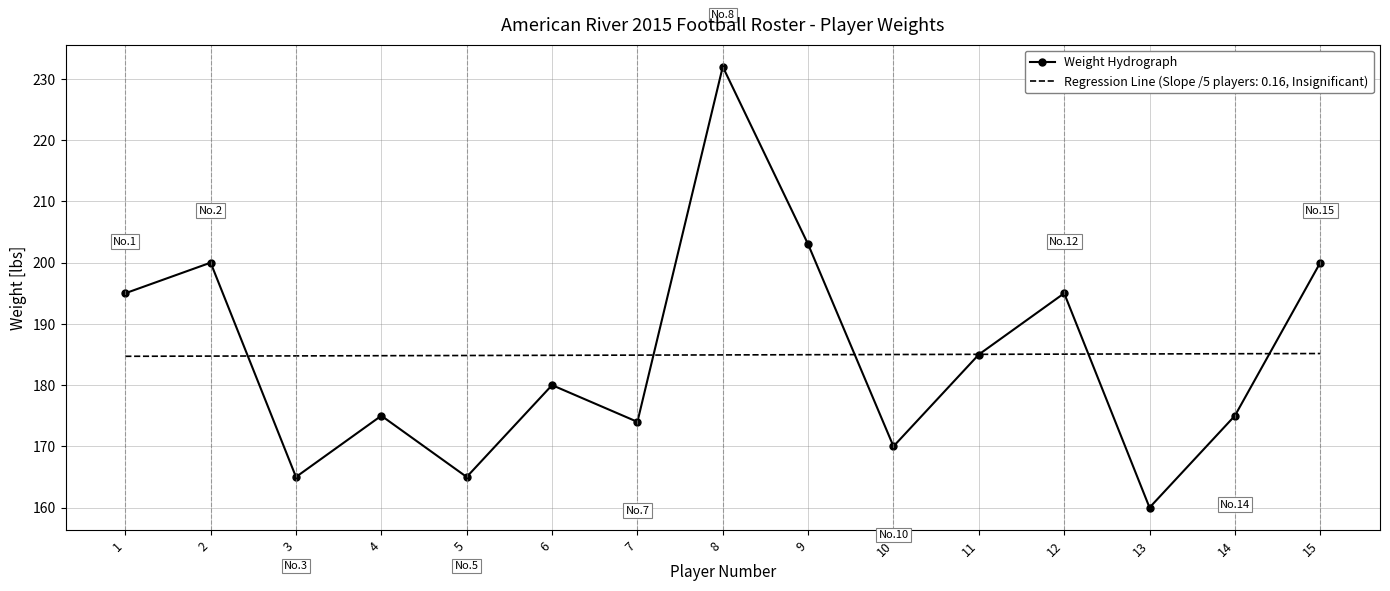

Rank the series at 12 from lowest to highest value.

Regression Line (Slope /5 players: 0.16, Insignificant), Weight Hydrograph